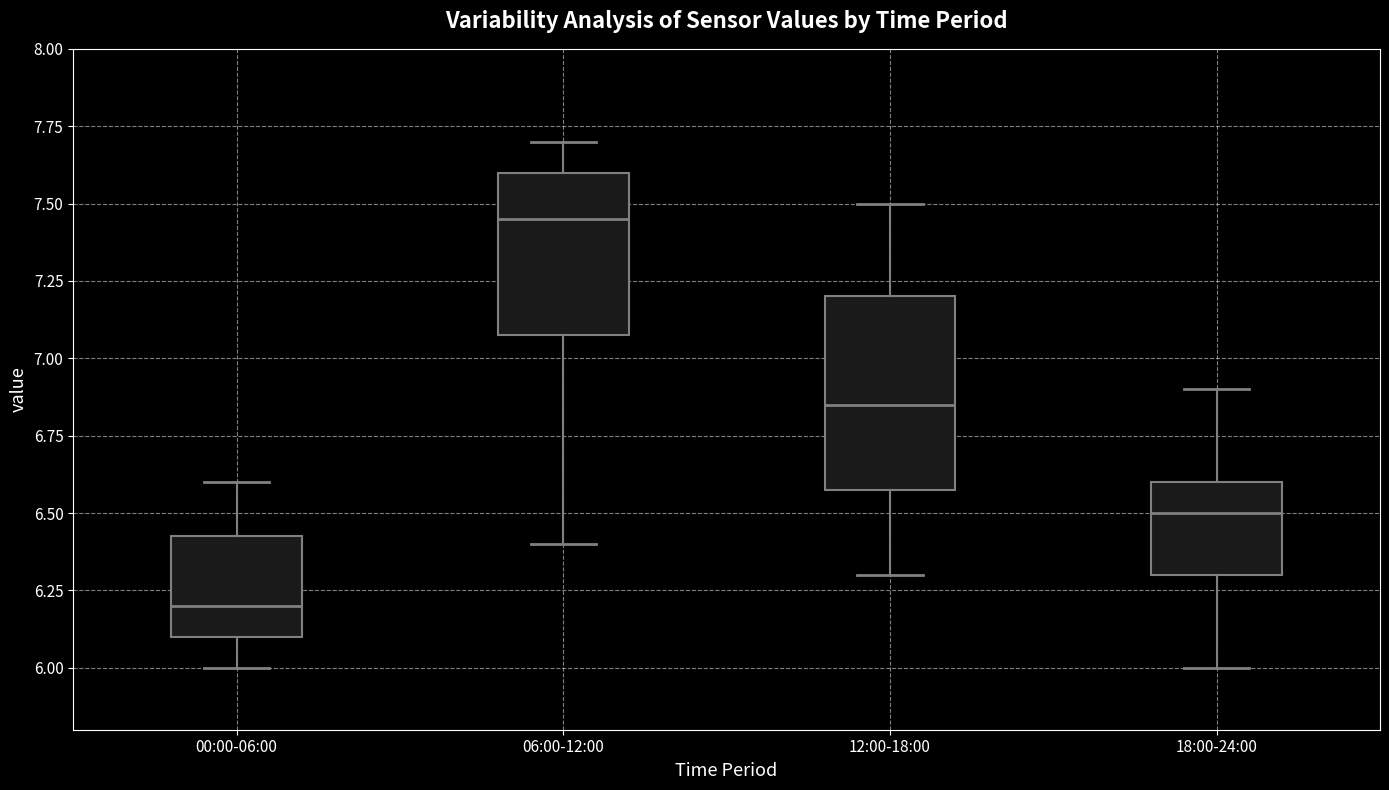

Which box has the lowest median line?

00:00-06:00